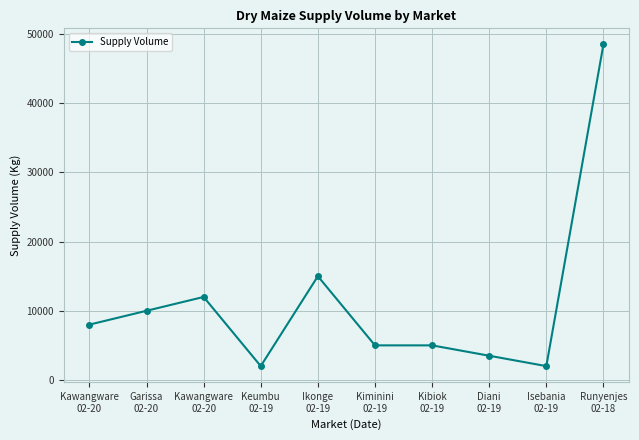

Which category has the highest value across all series?

Runyenjes
02-18